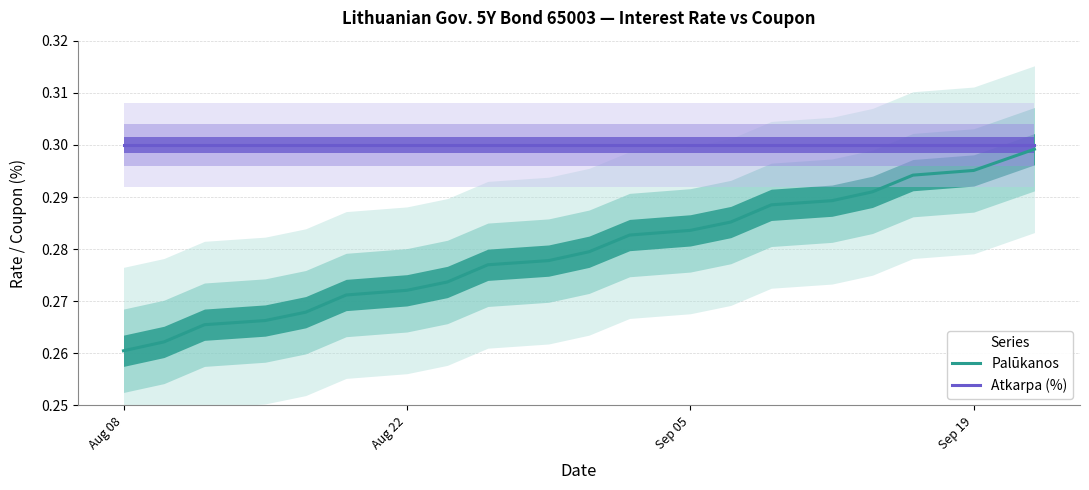

Where is Palūkanos nearest to the value 0?

Aug 08